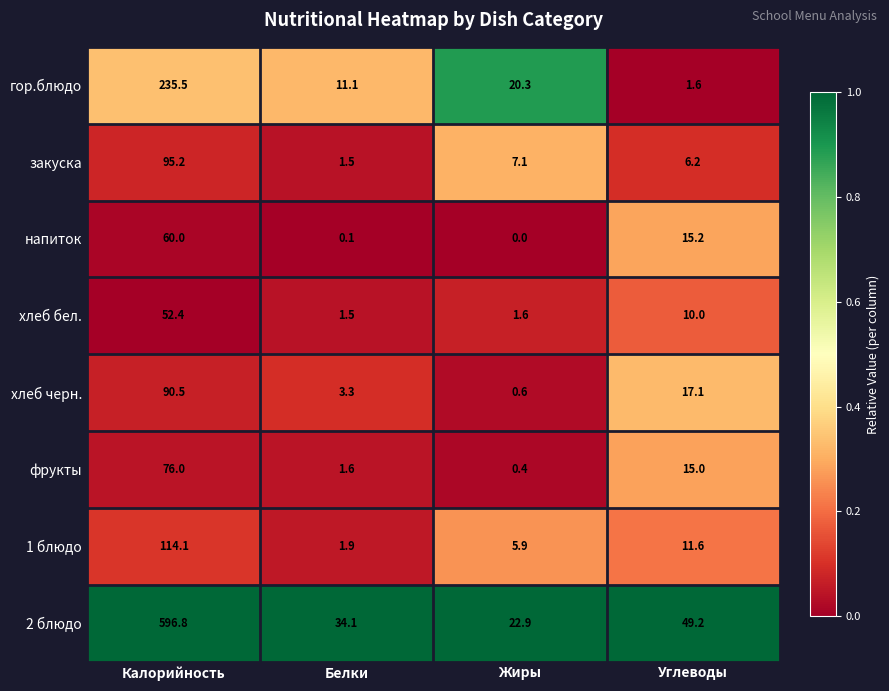

Rank the series by their maximum value, from lowest to highest.

хлеб бел., напиток, фрукты, хлеб черн., закуска, 1 блюдо, гор.блюдо, 2 блюдо